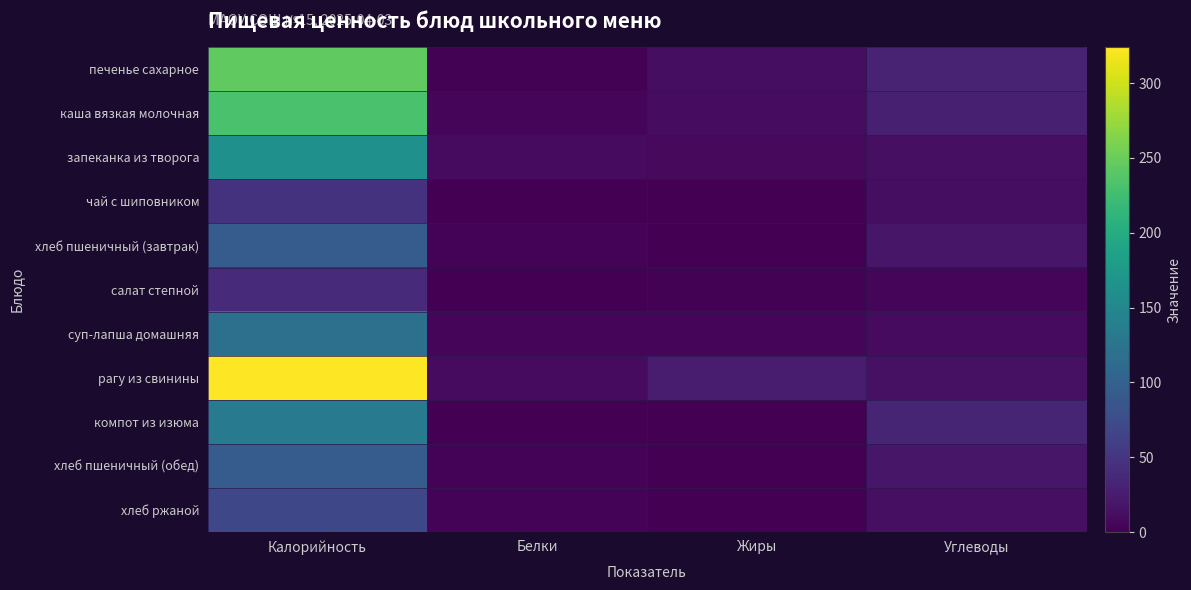

What is the total value across all series at Жиры?

65.0